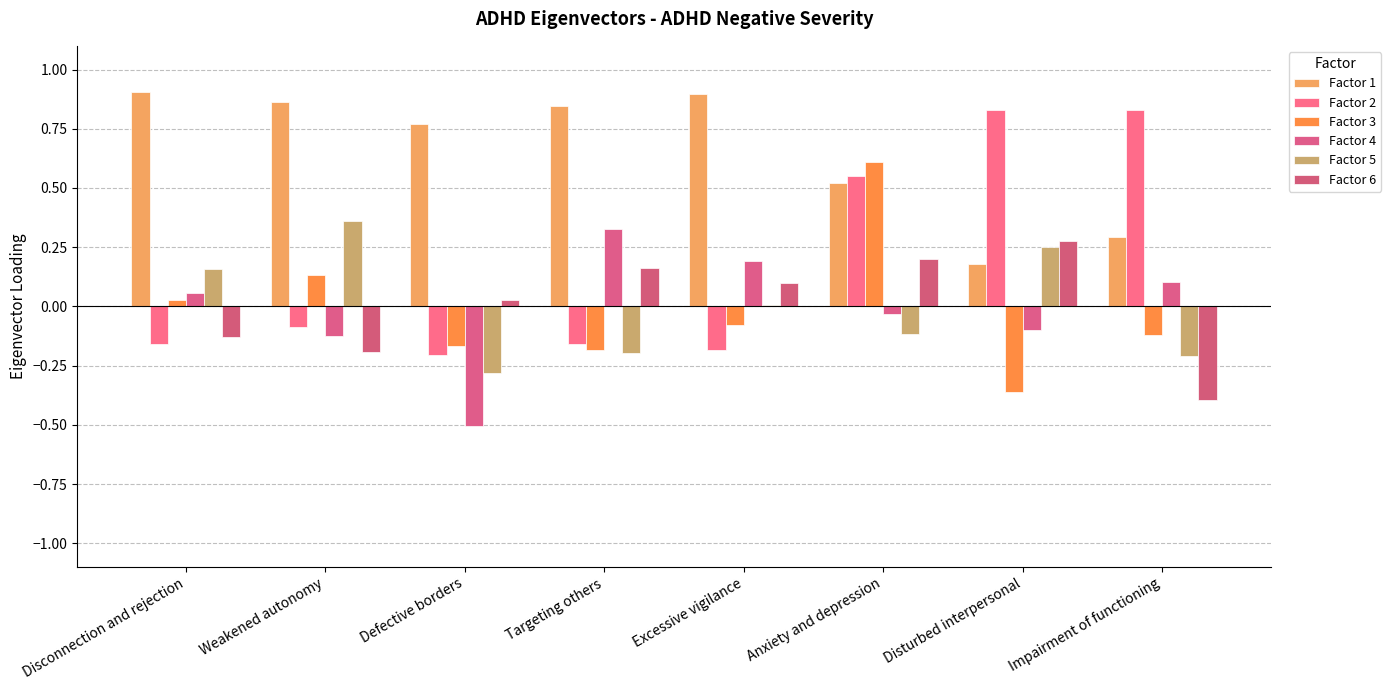

How many series are shown in this chart?

6